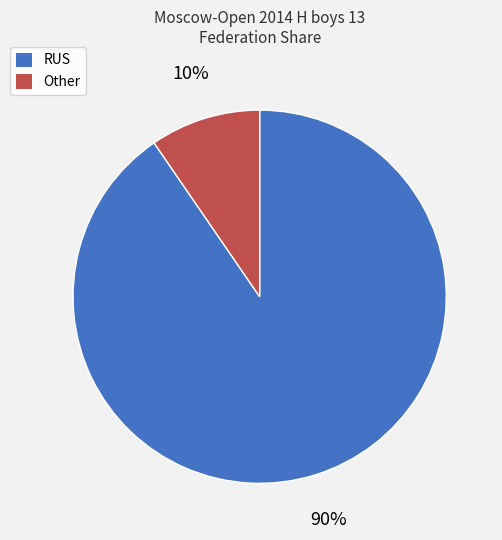

How many segments does this pie chart have?

2